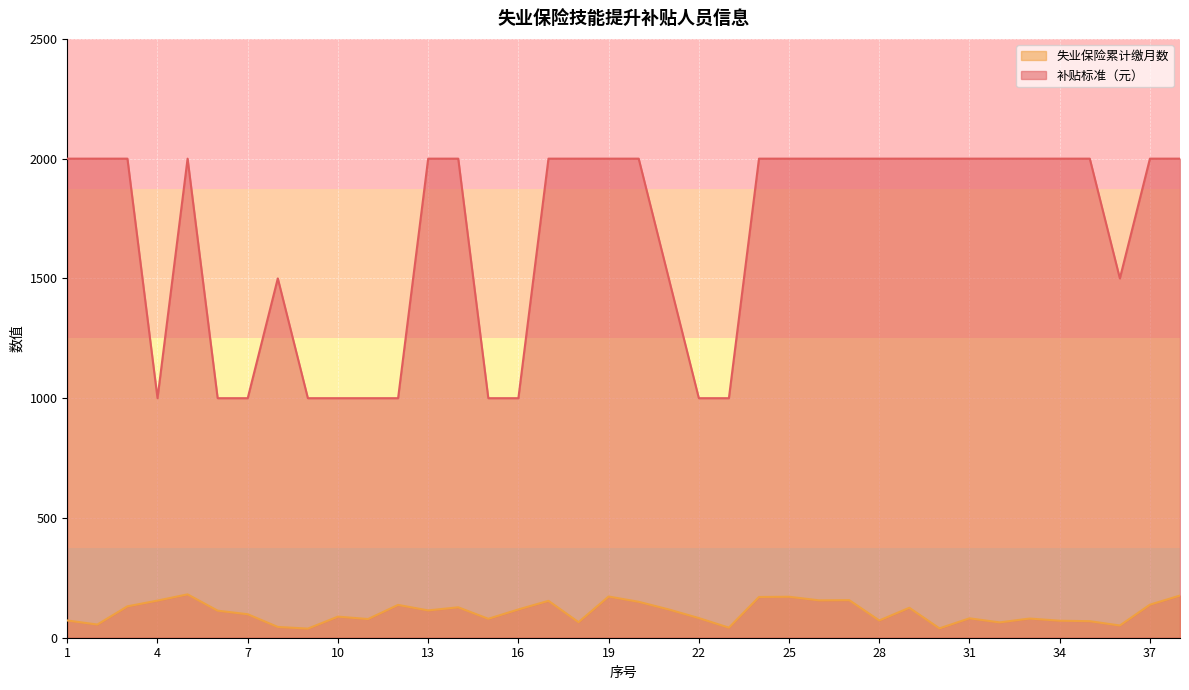

At how many categories does at least one series exceed 541?

38